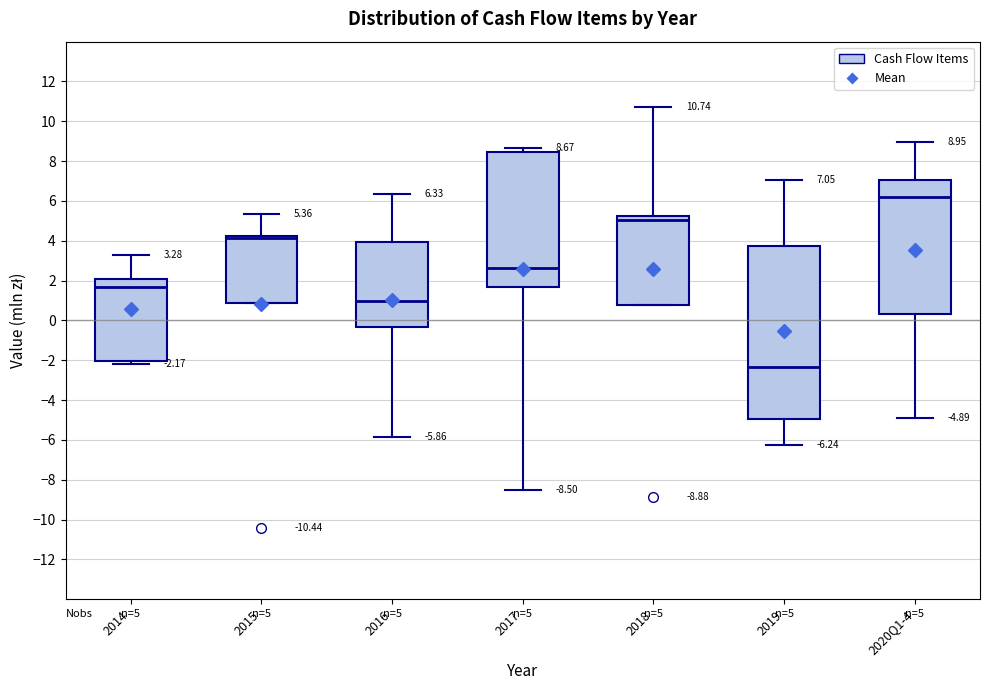

Comparing the boxes themselves (not the whiskers), which one is the tallest?

2019